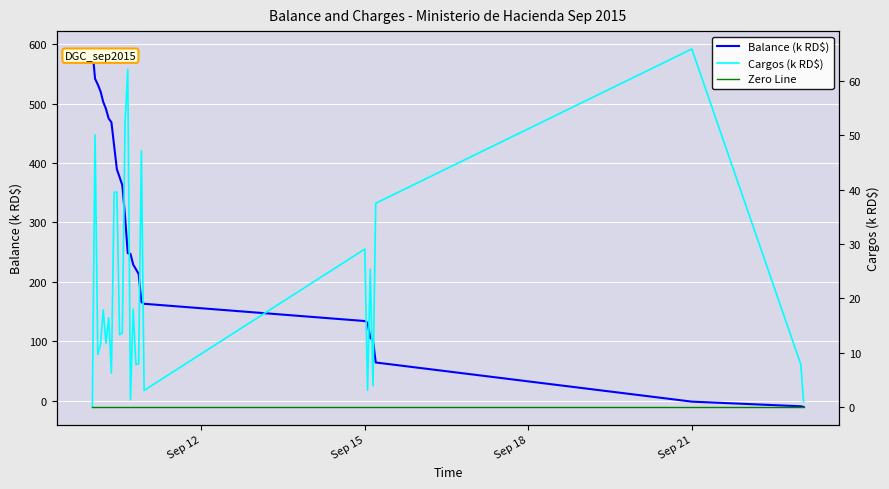

At how many categories does at least one series exceed 118?

22